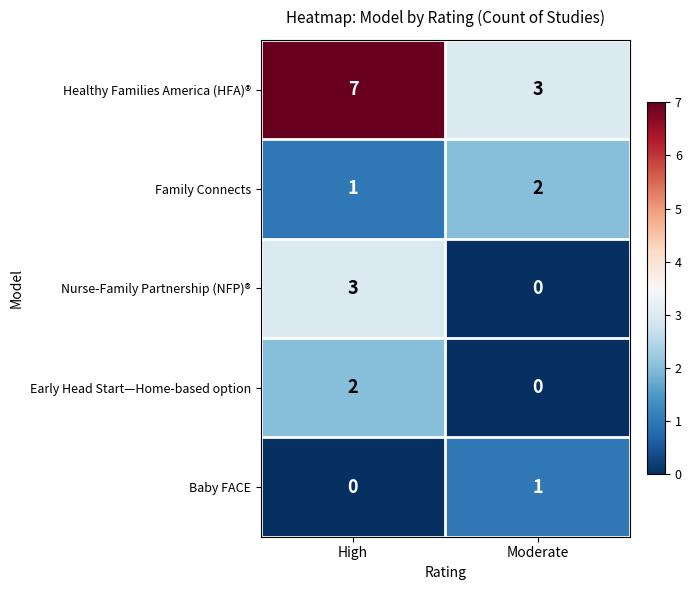

Reading left to right, what are all the values shown in this chart?

Healthy Families America (HFA)®: High=7	Moderate=3
Family Connects: High=1	Moderate=2
Nurse-Family Partnership (NFP)®: High=3	Moderate=0
Early Head Start—Home-based option: High=2	Moderate=0
Baby FACE: High=0	Moderate=1